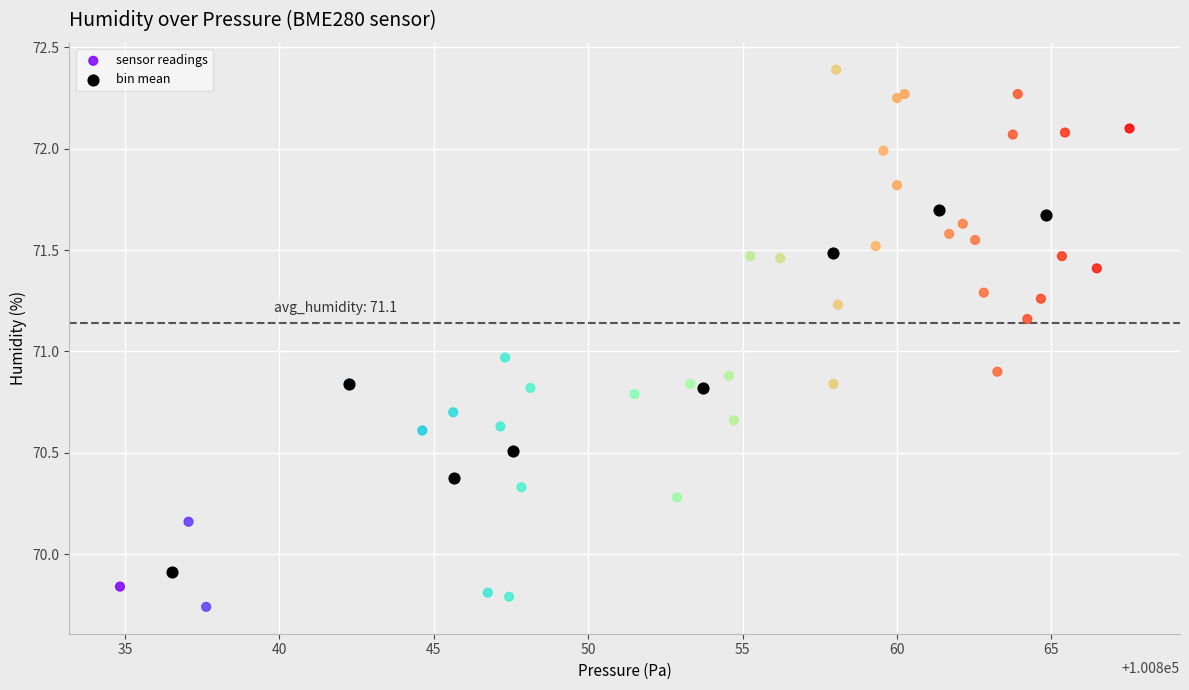

Which series reaches the maximum Y coordinate?

sensor readings